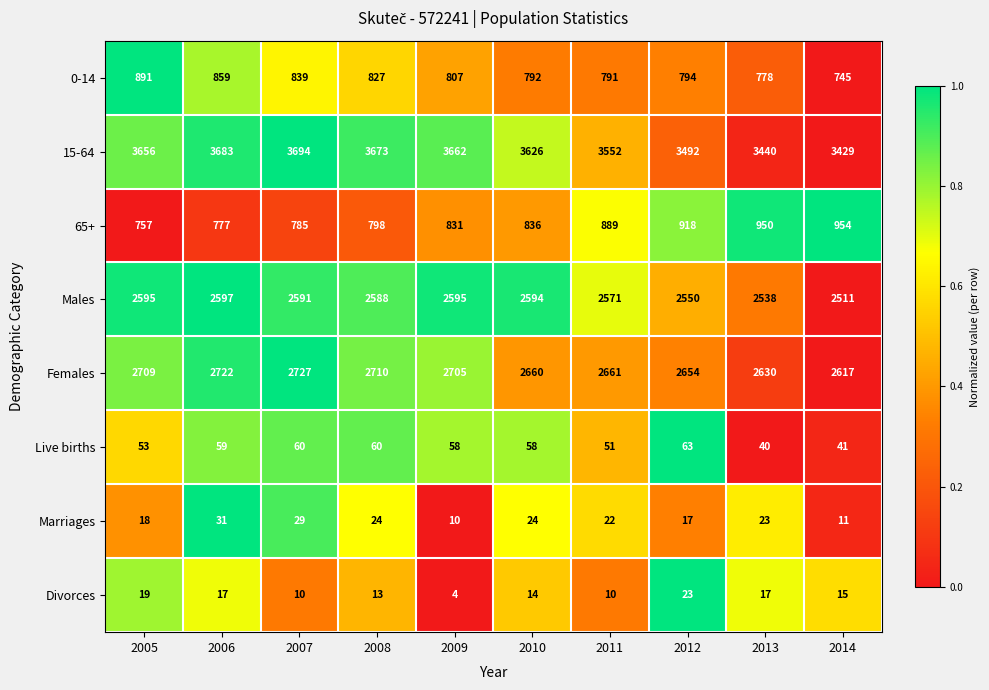

Between 2008 and 2010, which series saw the biggest shift?

Females